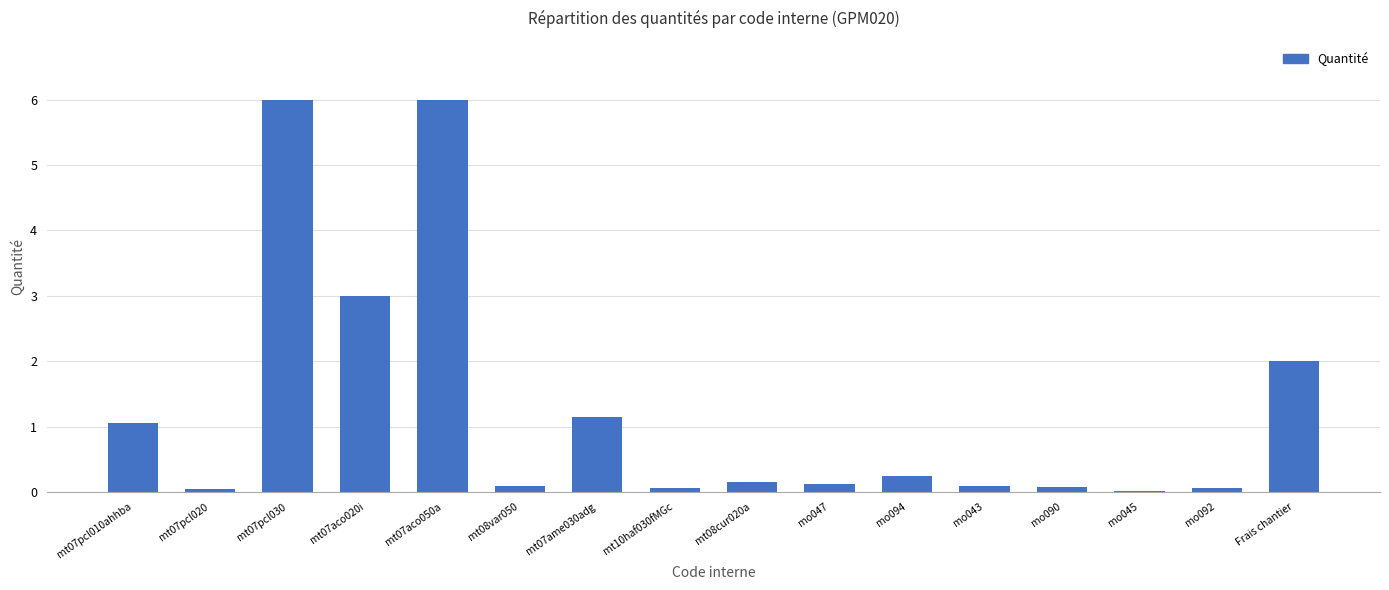

What is the sum of all values?

20.1